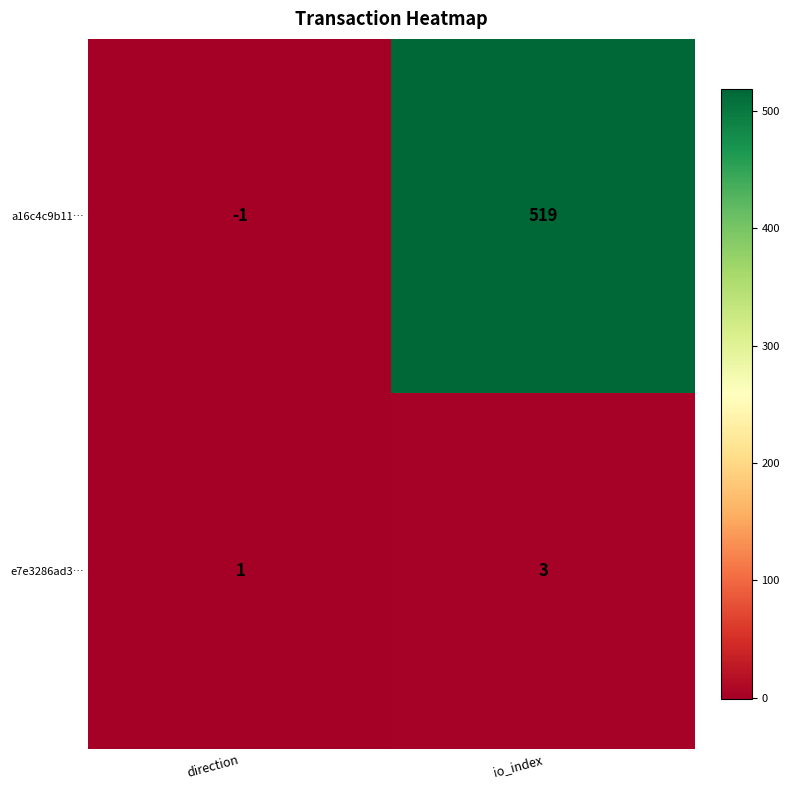

At how many categories does at least one series exceed 482?

1